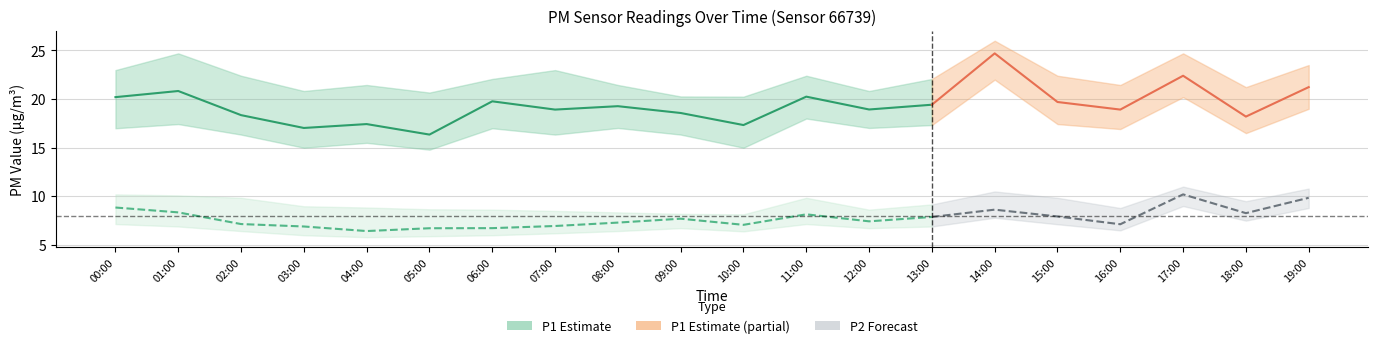

What is the maximum value shown in the chart?

26.0